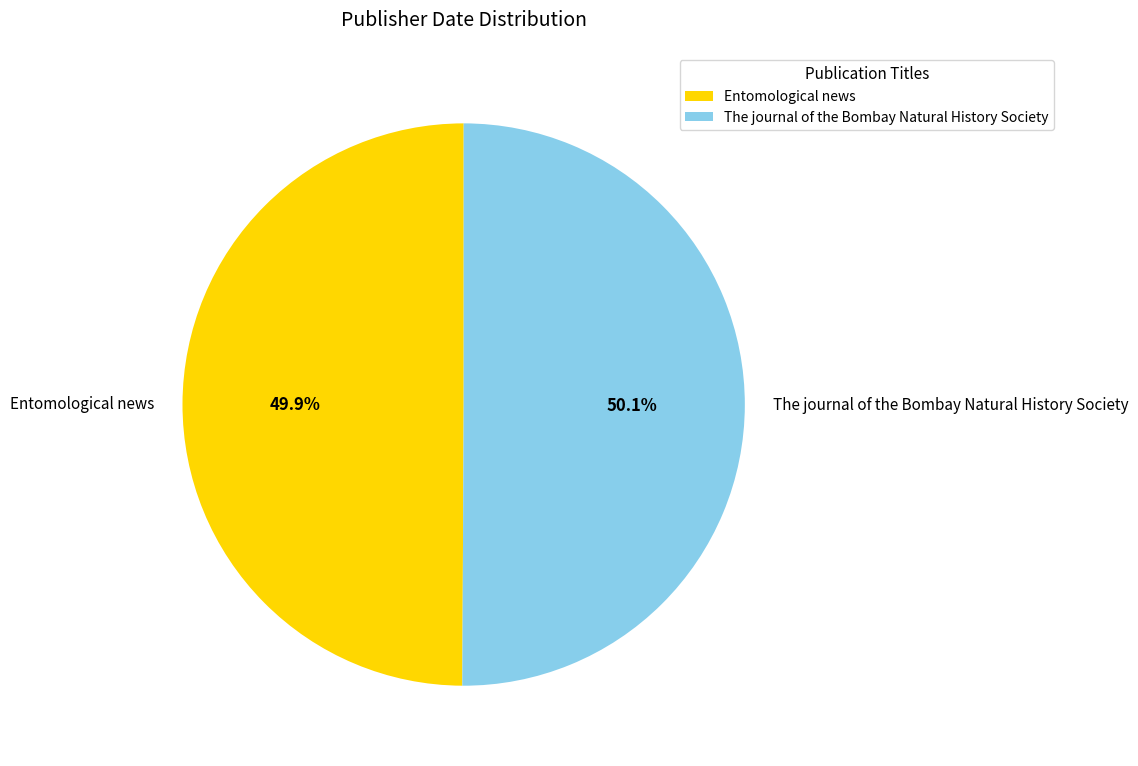

To the nearest percent, what percentage of the pie is The journal of the Bombay Natural History Society?

50%